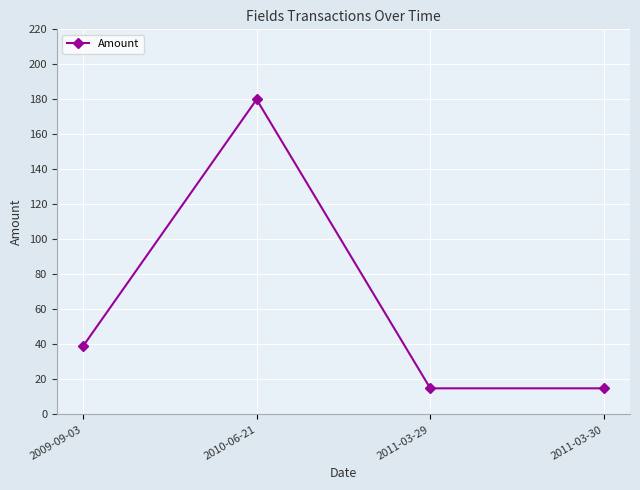

What is the difference between the values at 2010-06-21 and 2011-03-30?

165.0